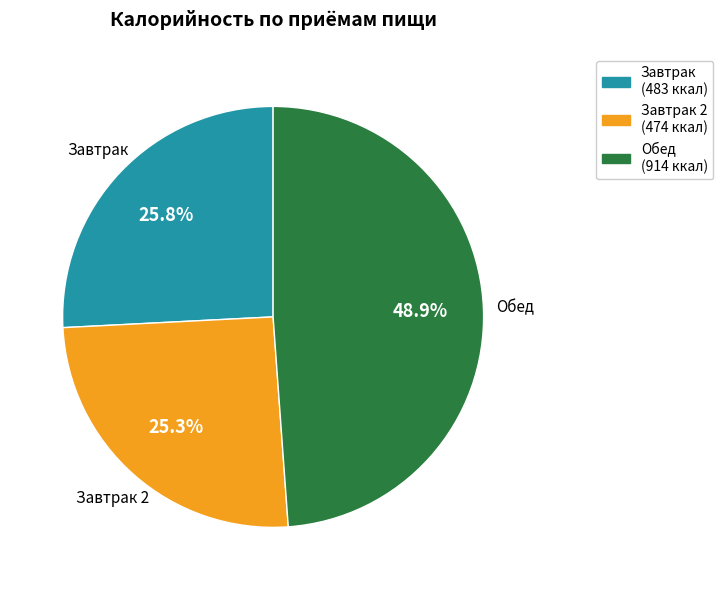

How many slices are in this pie chart?

3